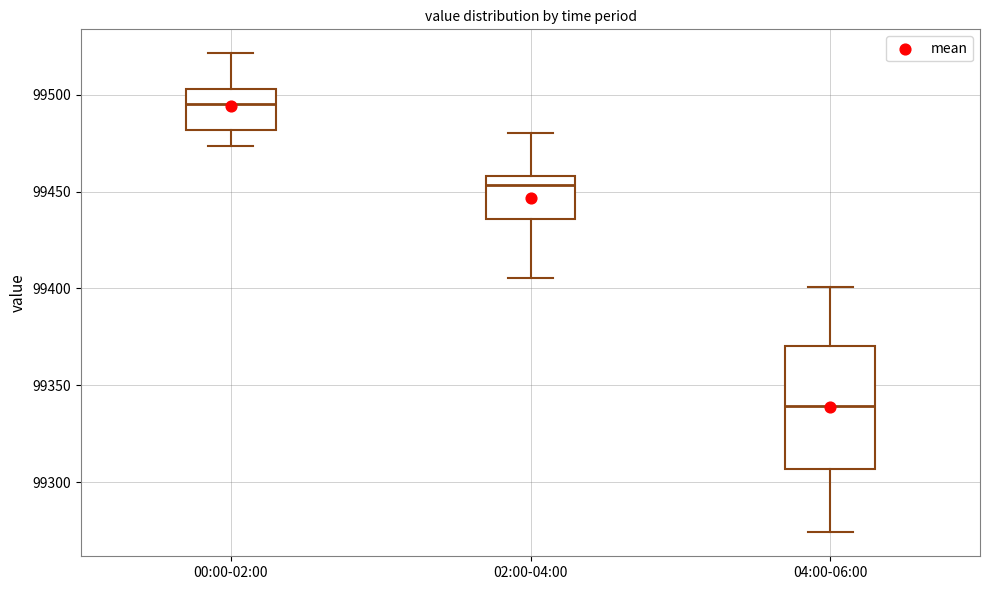

Which box's median line is the highest?

00:00-02:00